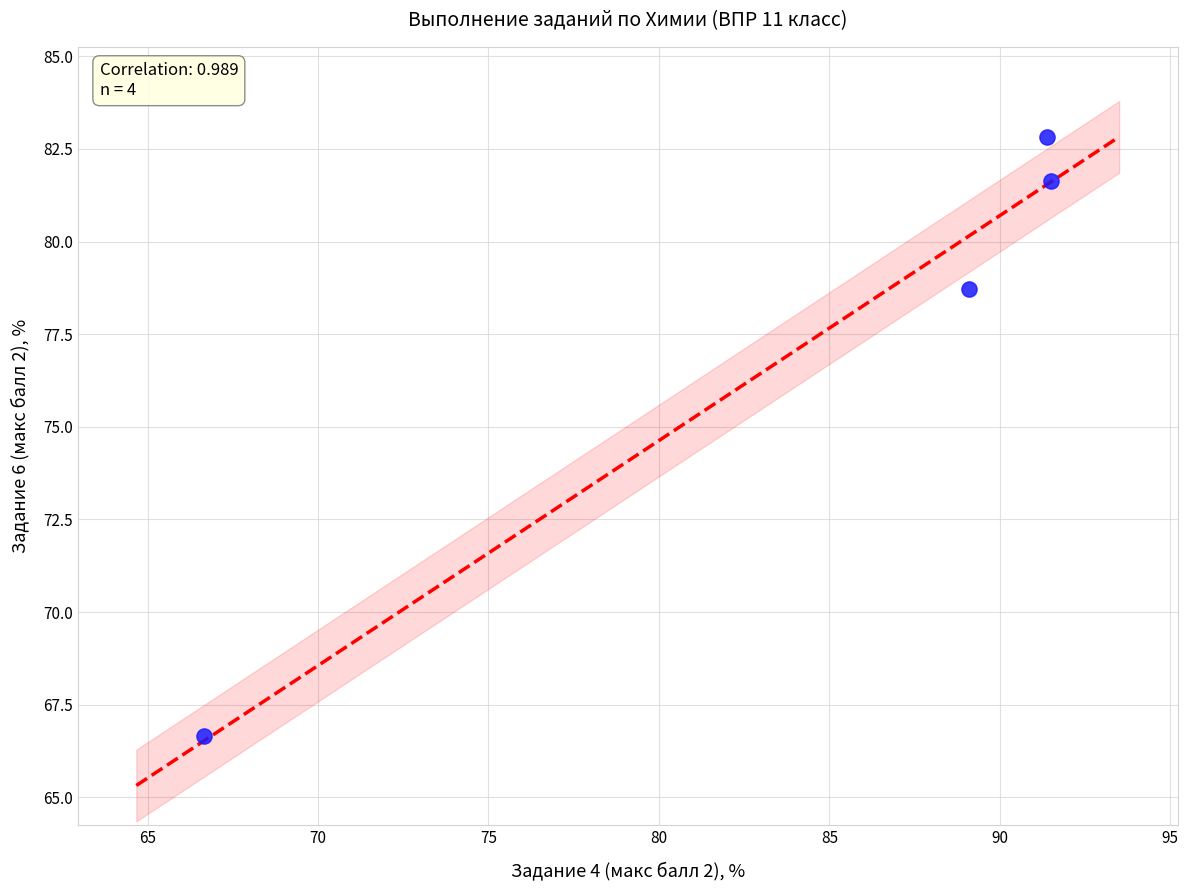

What is the range of X values (max minus min)?

24.8